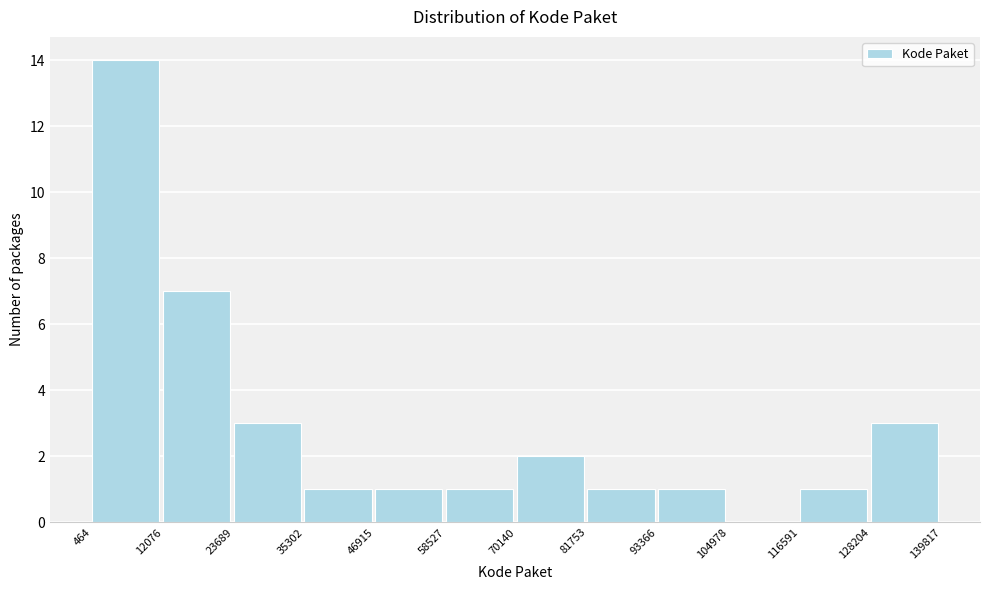

Reading left to right, transcribe this chart: for each bar, give the range it covers on the x-axis and its height. The values are not printed on the chart, so give them approximately, as read against the axis.

464 to 12076: 14
12076 to 23689: 7
23689 to 35302: 3
35302 to 46915: 1
46915 to 58527: 1
58527 to 70140: 1
70140 to 81753: 2
81753 to 93366: 1
93366 to 104978: 1
104978 to 116591: 0
116591 to 128204: 1
128204 to 139817: 3